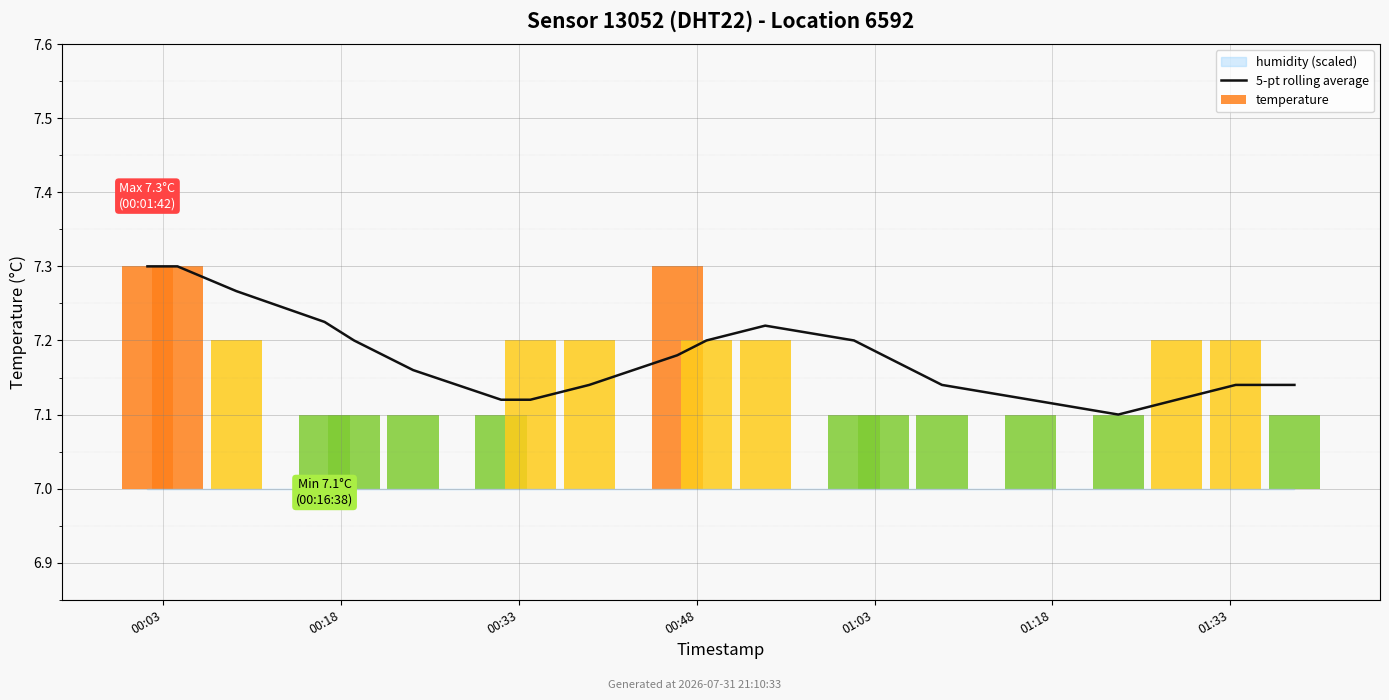

True or false: the data shows 1.5 at 11.

False